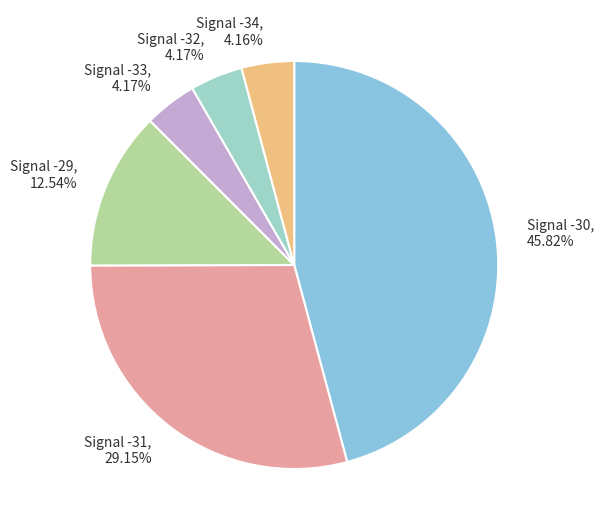

Which has a higher value, Signal -31, 29.15% or Signal -30, 45.82%?

Signal -30, 45.82%